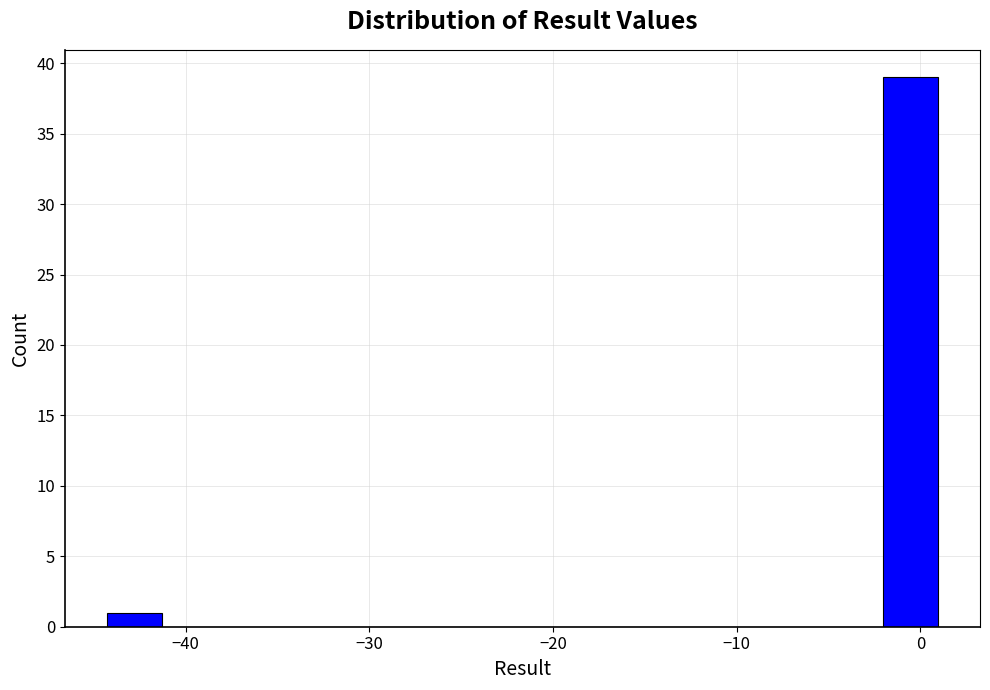

Around what value on the x-axis is the tallest bar? Give the approximate position of its centre, as read against the axis.

-1